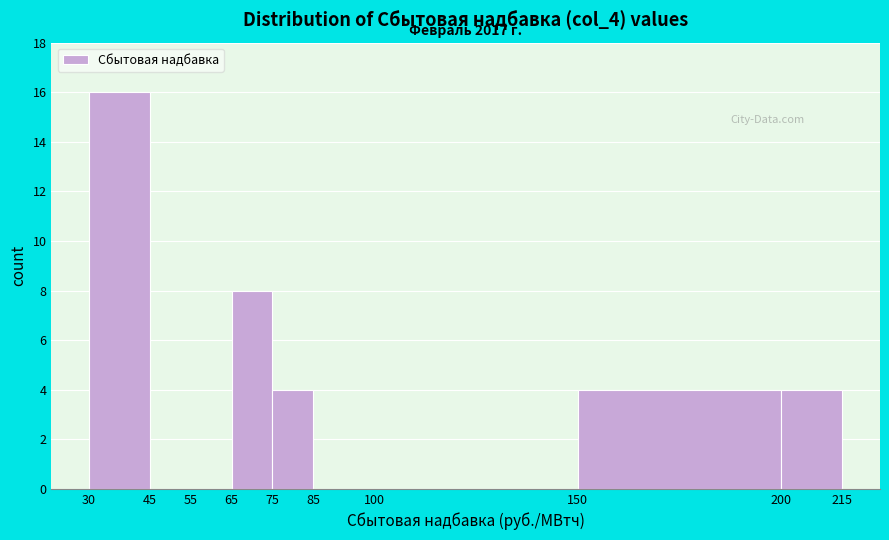

Which range on the x-axis has the tallest bar?

30 to 45